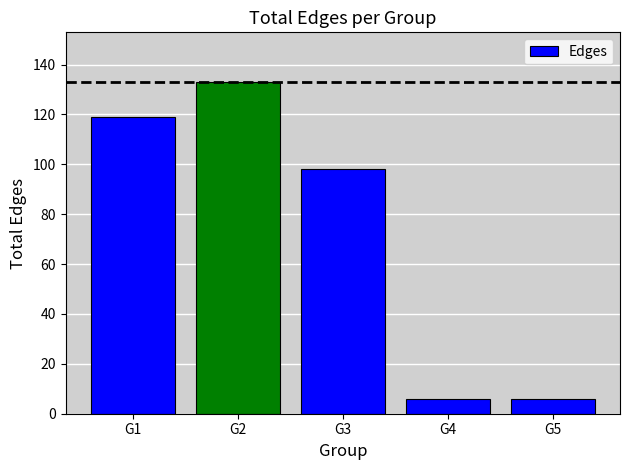

Does the chart contain stacked bars?

No